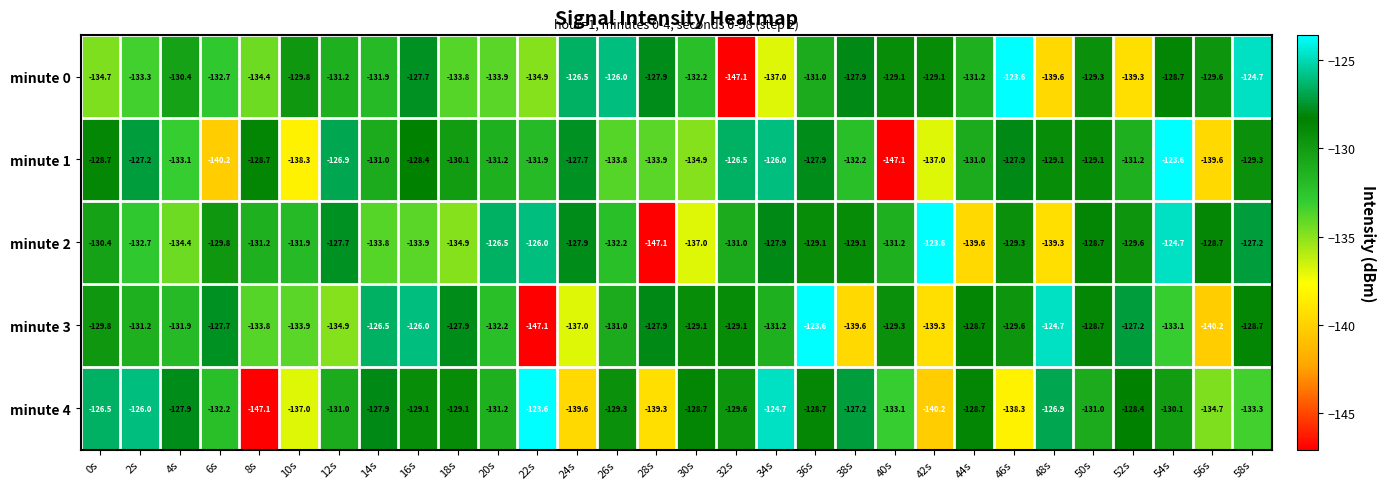

How many values in the minute 4 series exceed -129?

12